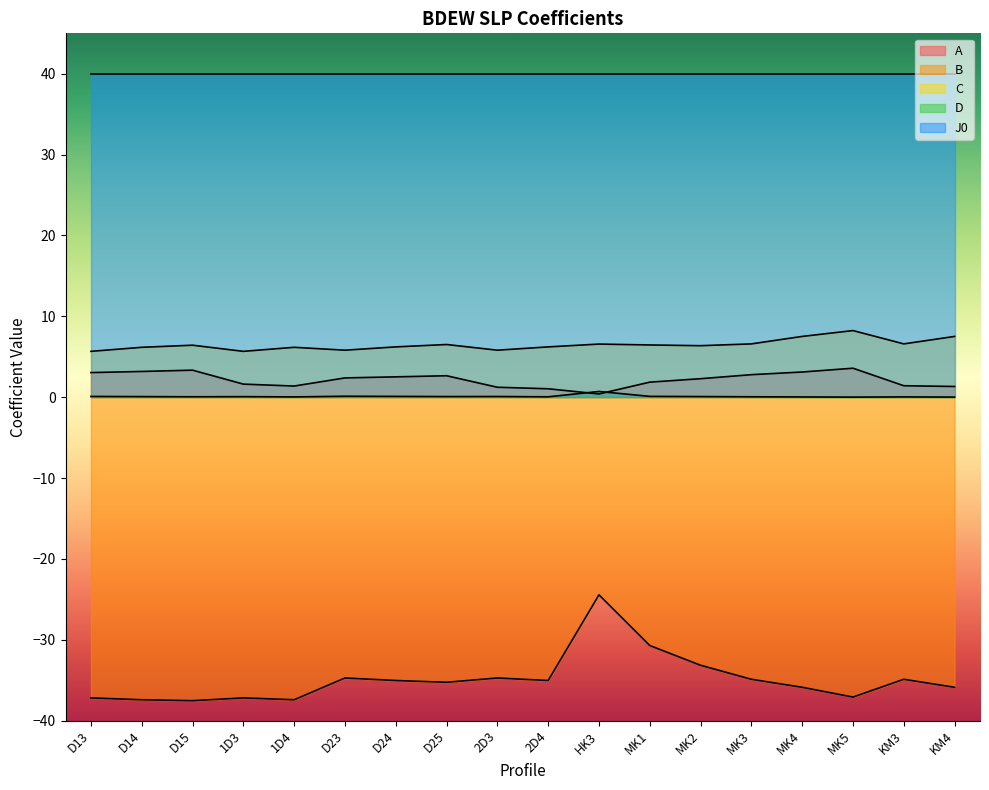

Is it true that B equals -7.2 at 2D3?

False